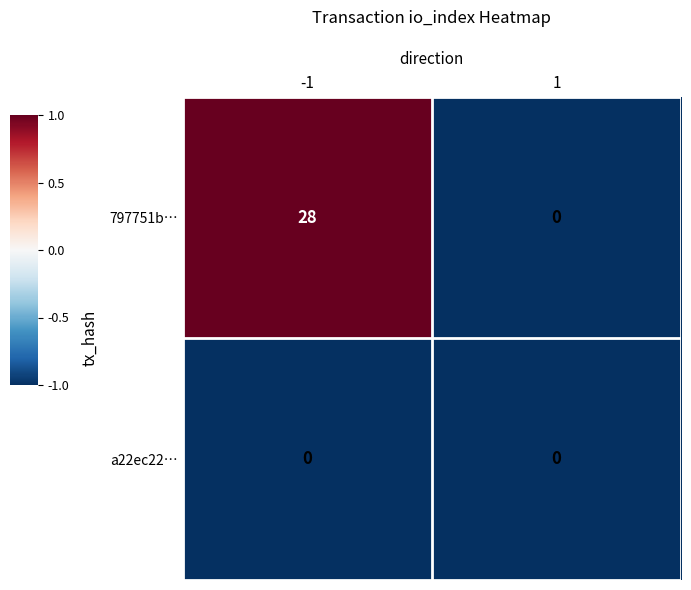

What is the maximum value shown in the chart?

28